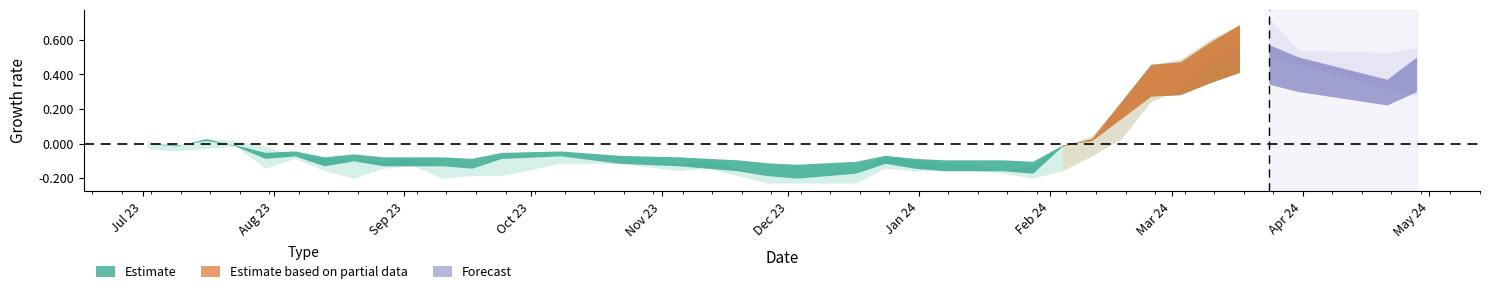

At which category does low reach its first local peak?

3